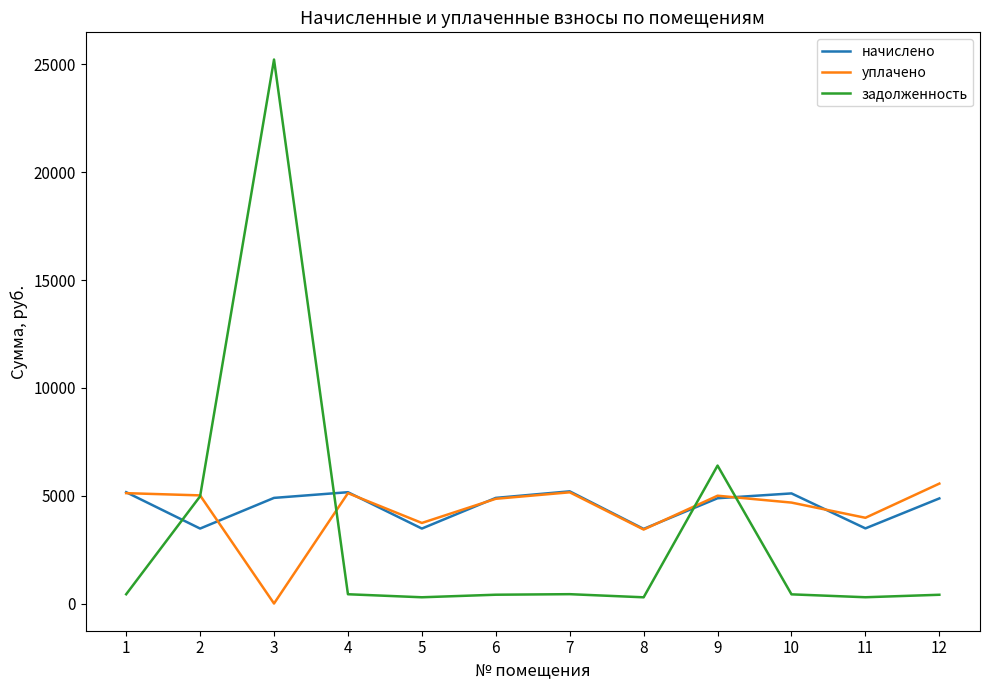

What is the difference between the maximum and minimum values in the уплачено series?

5561.7